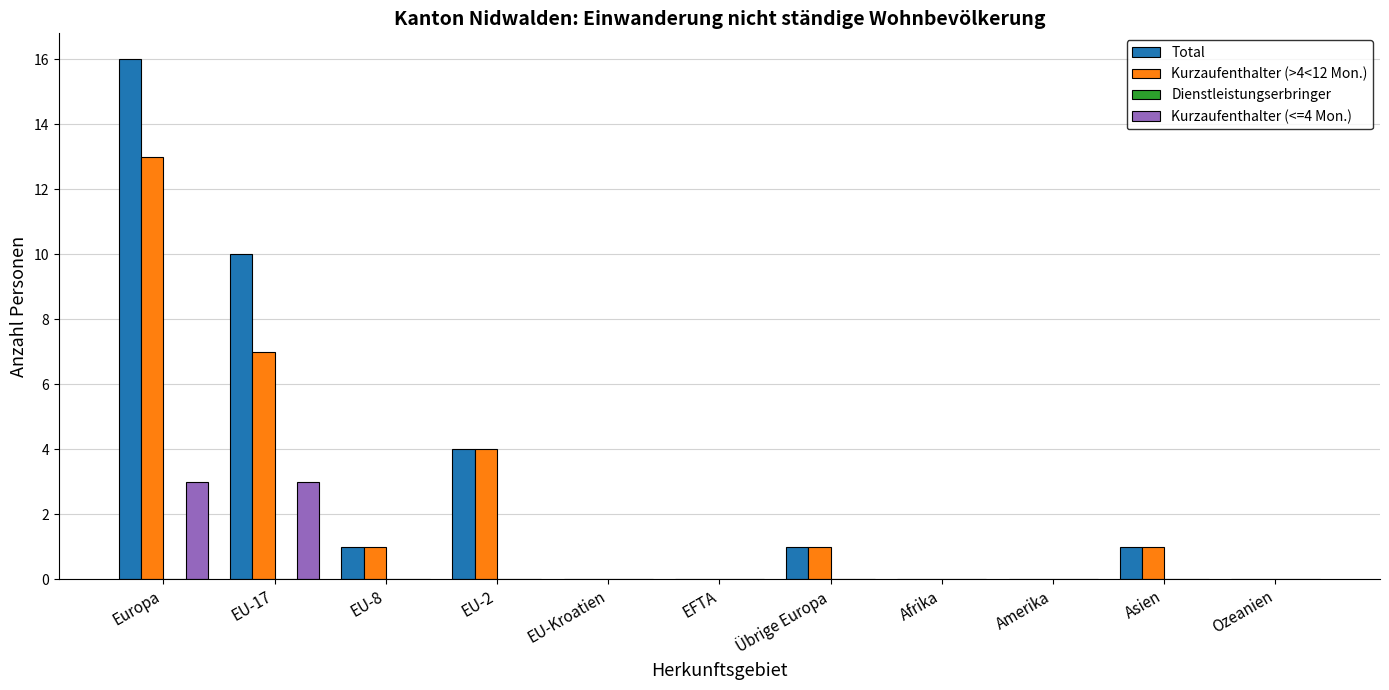

Is it true that Kurzaufenthalter (>4<12 Mon.) equals 7 at EU-17?

True